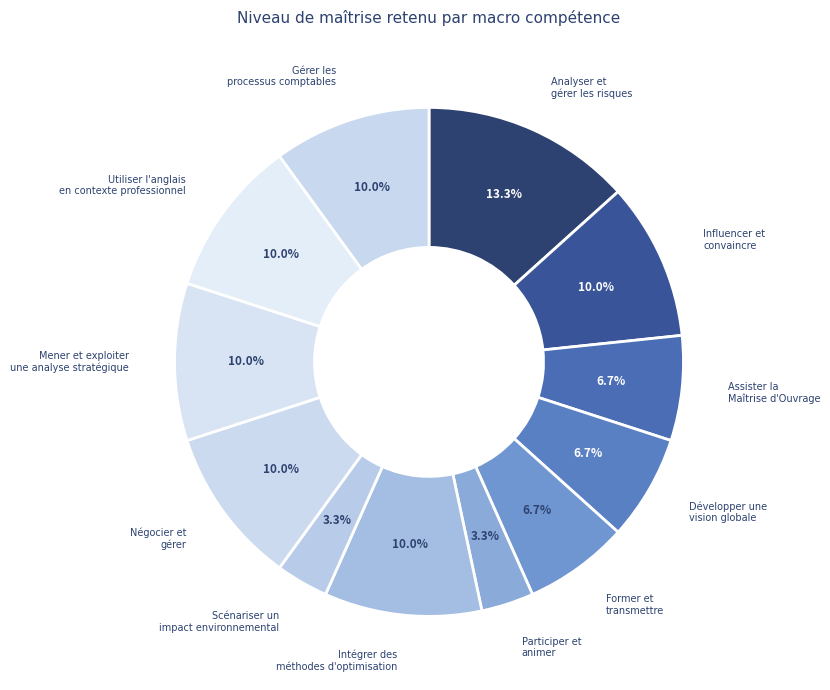

Count the number of slices in the pie.

12